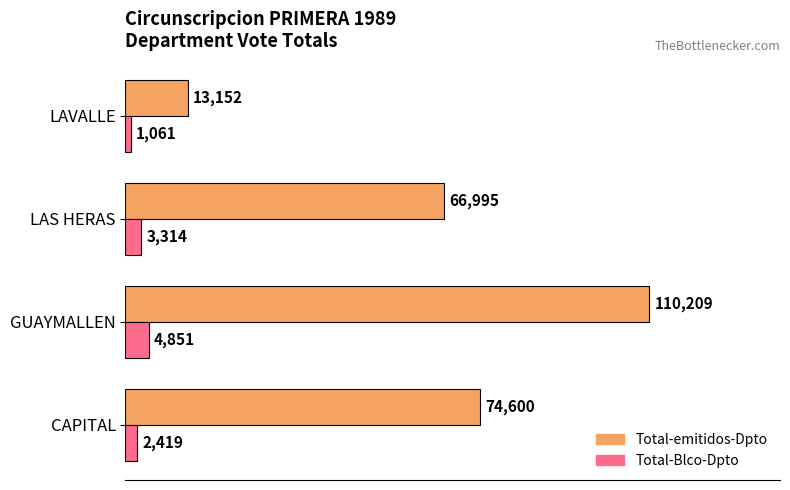

Is it true that Total-emitidos-Dpto equals 110209 at GUAYMALLEN?

True